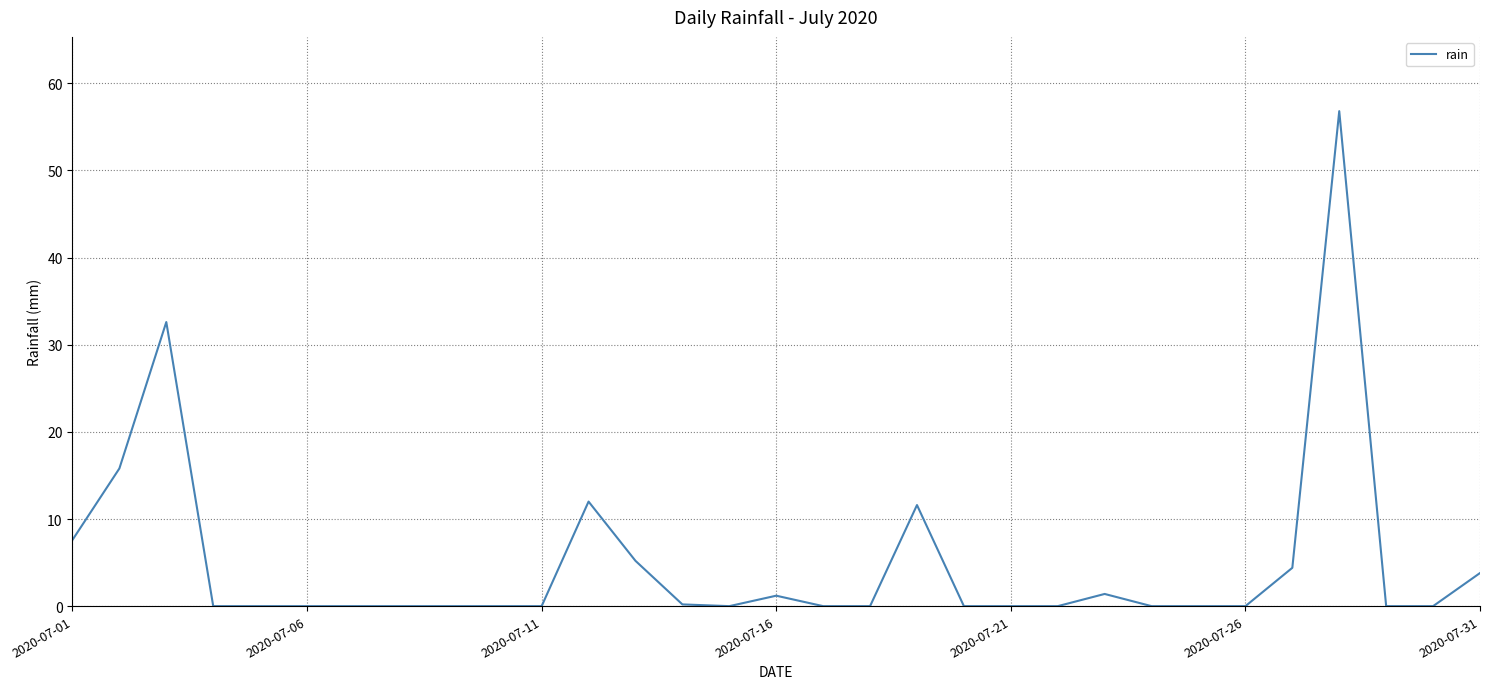

What is the sum of all values?

152.6